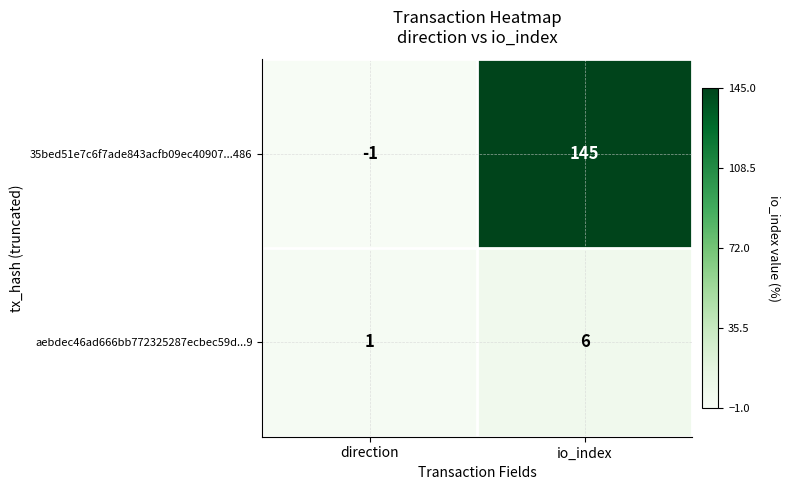

Reading left to right, what are all the values shown in this chart?

35bed51e7c6f7ade843acfb09ec40907...486: direction=-1	io_index=145
aebdec46ad666bb772325287ecbec59d...9: direction=1	io_index=6